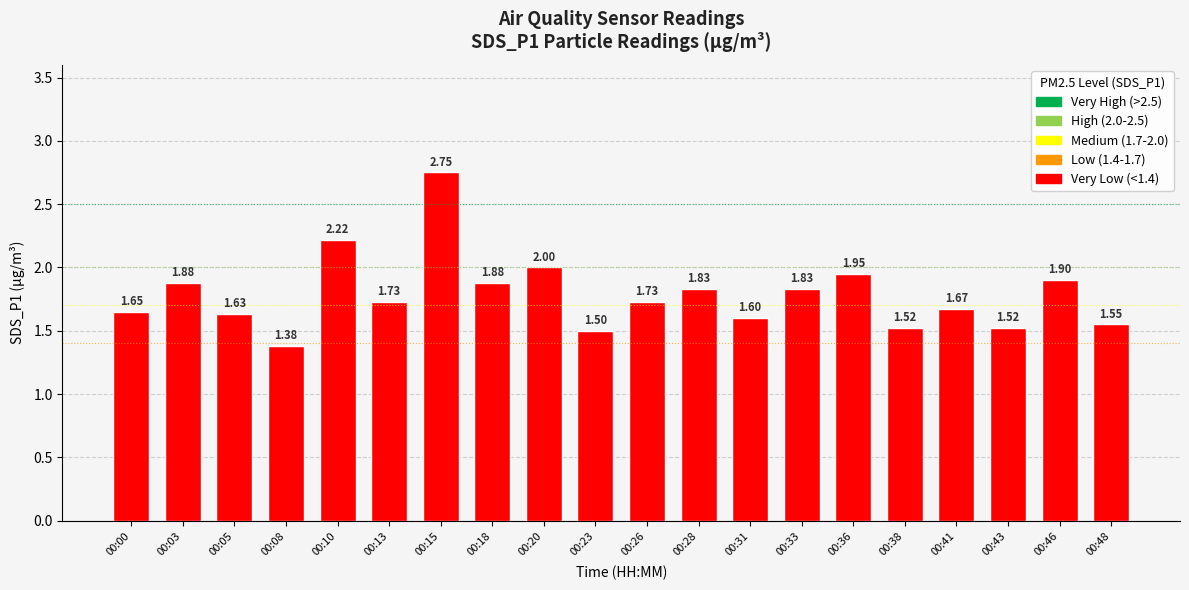

Is it true that the value at 00:31 is 1.6?

True